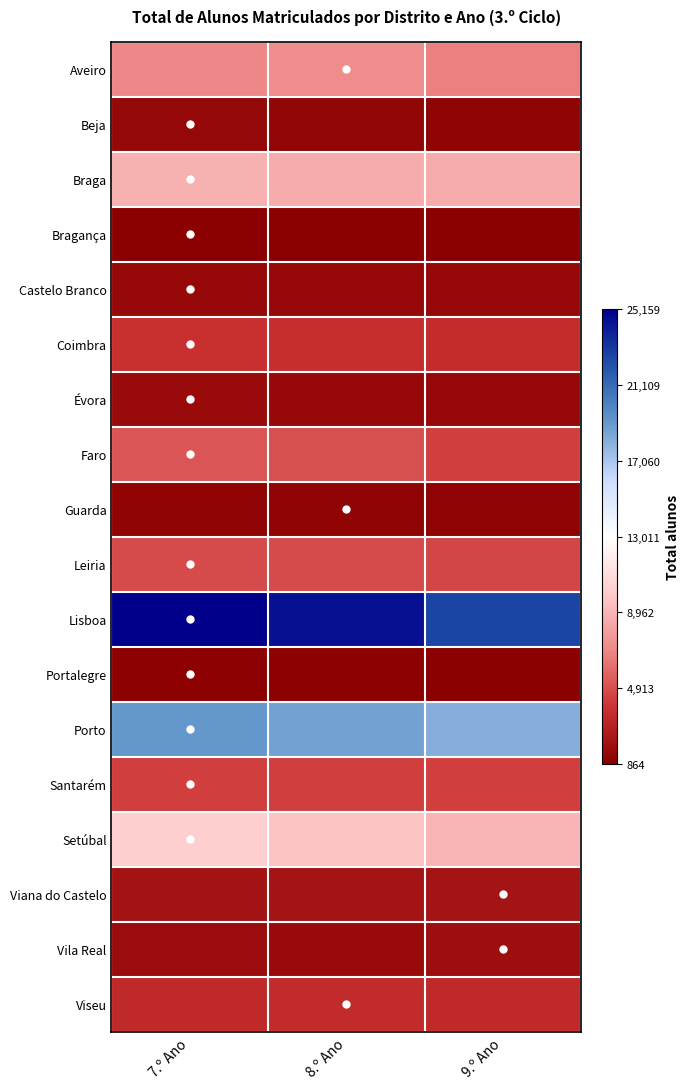

What is the smallest value displayed?

864